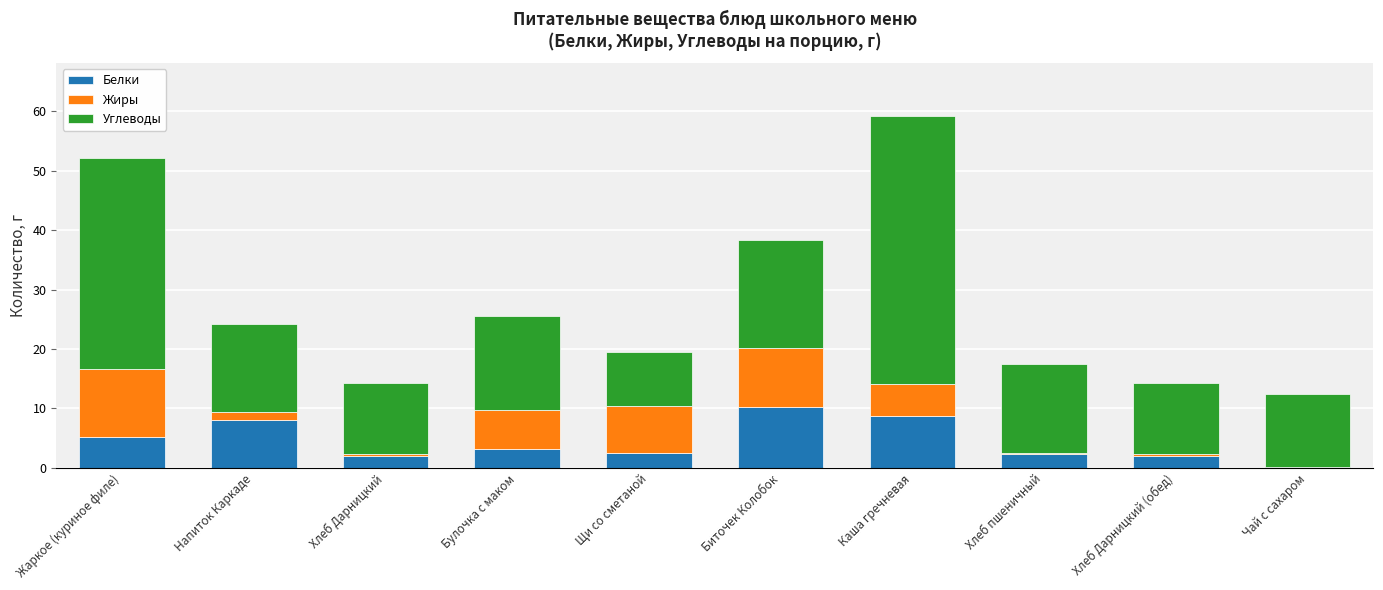

What is the highest value of the Белки series?

10.2